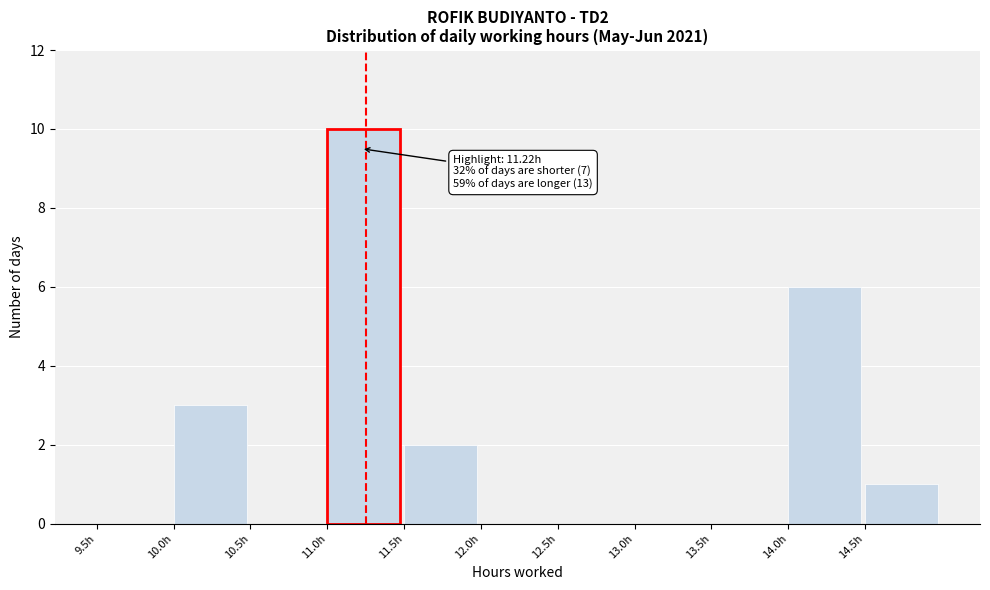

Over which range of the x-axis is the bar tallest?

11.0 to 11.5